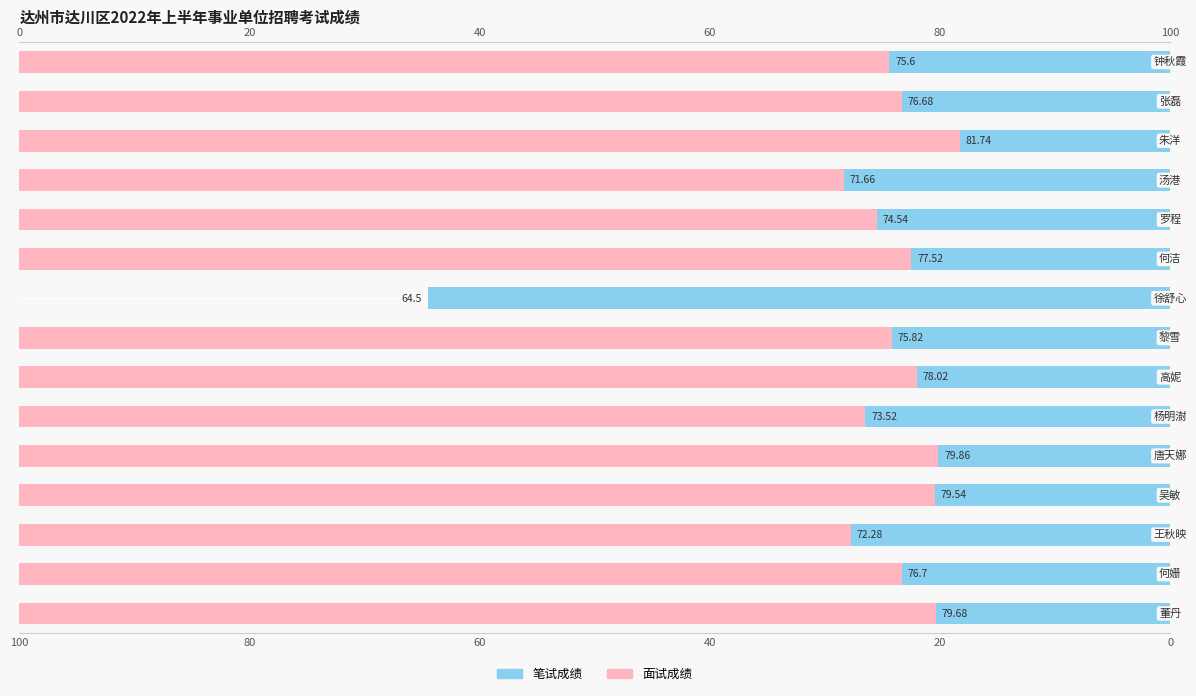

Rank the series by their maximum value, from highest to lowest.

面试成绩, 笔试成绩